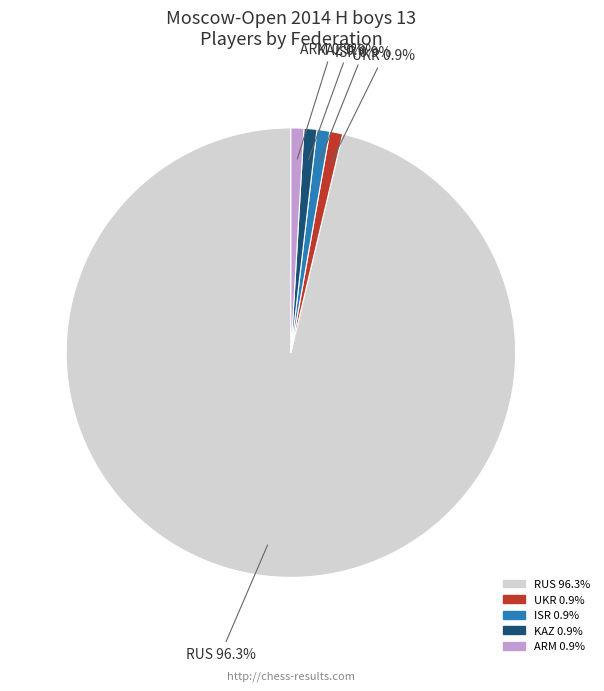

What is the largest slice in the pie chart?

RUS